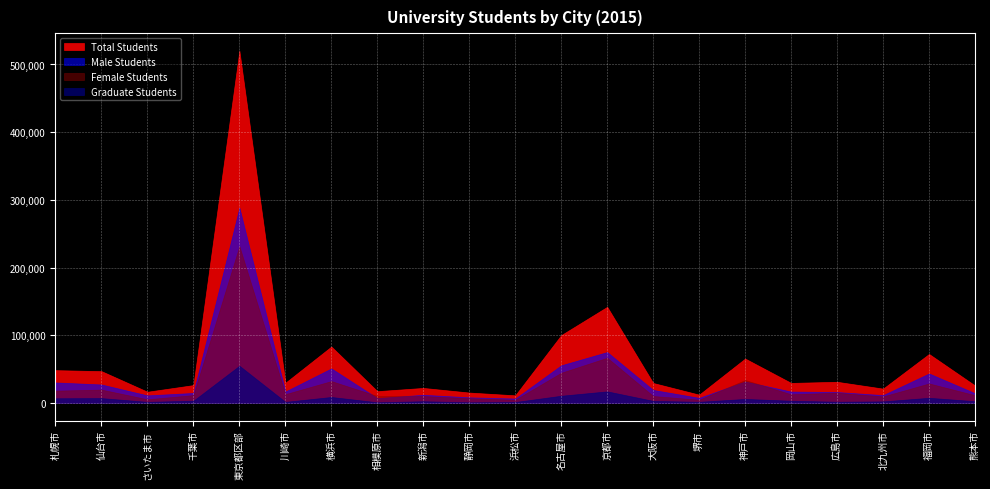

At which category does the chart reach its minimum across all series?

静岡市